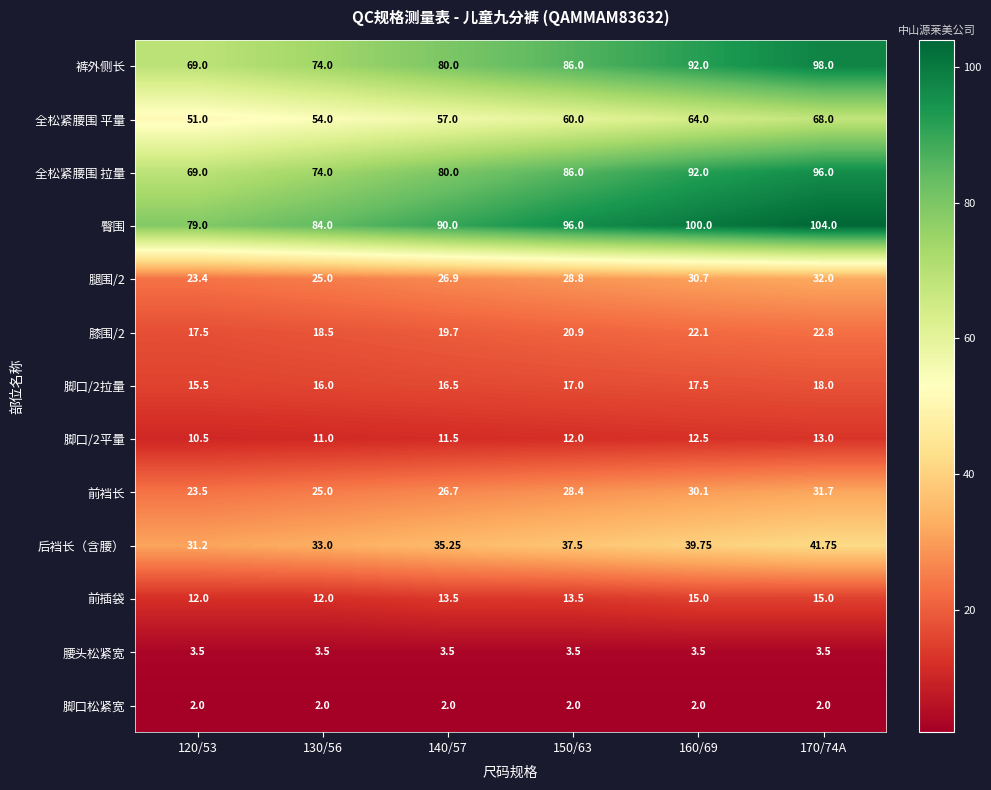

Between 160/69 and 170/74A, which series saw the biggest shift?

裤外侧长